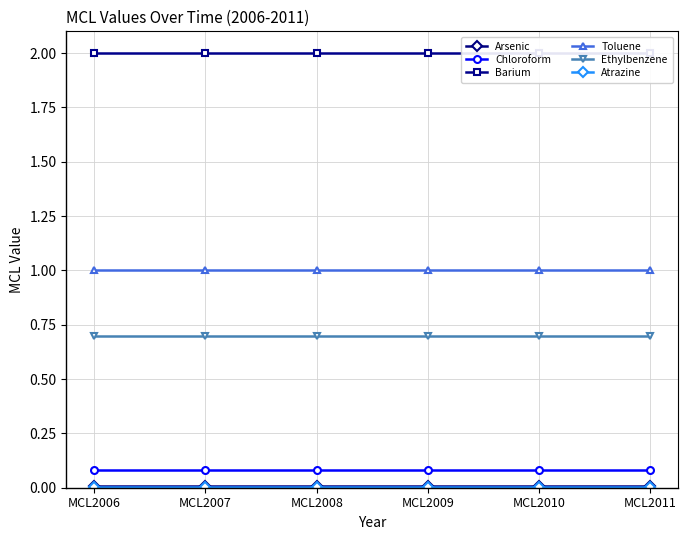

Reading left to right, transcribe all the data shown in this chart.

Arsenic: 0.0	0.0	0.0	0.0	0.0	0.0
Chloroform: 0.1	0.1	0.1	0.1	0.1	0.1
Barium: 2.0	2.0	2.0	2.0	2.0	2.0
Toluene: 1.0	1.0	1.0	1.0	1.0	1.0
Ethylbenzene: 0.7	0.7	0.7	0.7	0.7	0.7
Atrazine: 0.0	0.0	0.0	0.0	0.0	0.0